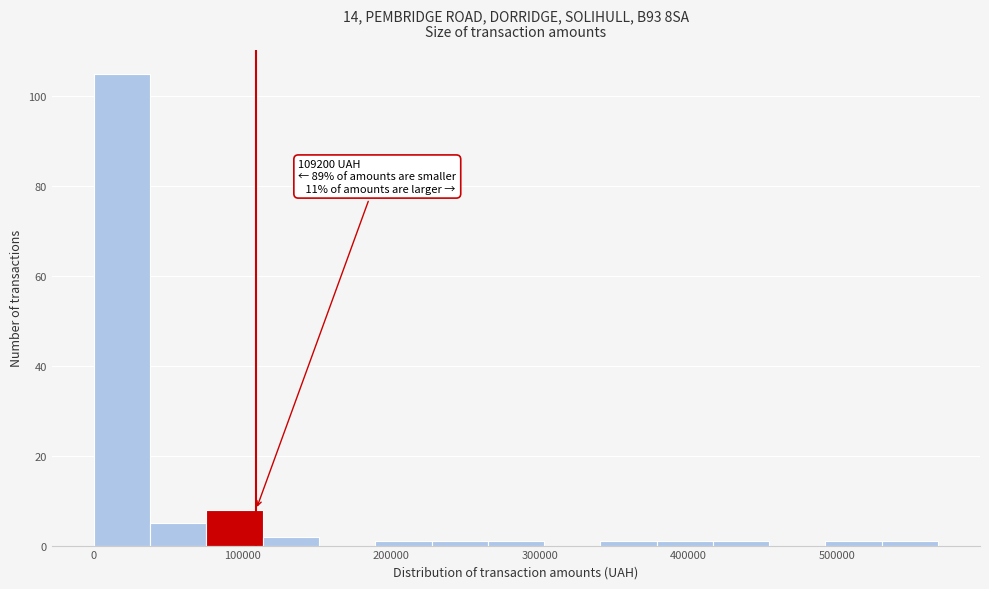

Around what value on the x-axis is the tallest bar? Give the approximate position of its centre, as read against the axis.

20000